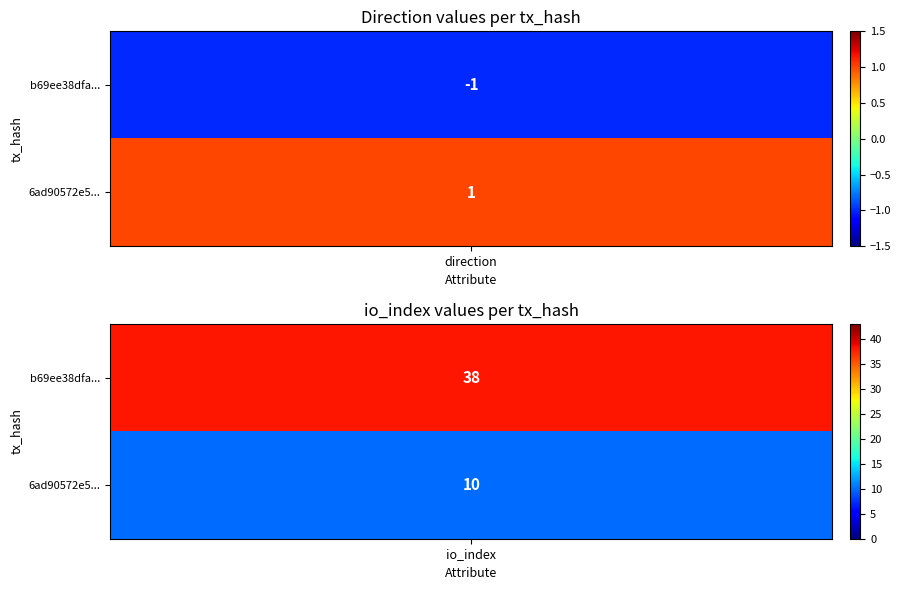

List the series in order of their overall mean, highest first.

b69ee38dfabf828368eda3de828d9315903ea47, 6ad90572e5bb0e66c8ecbcd36946a67dc75101c